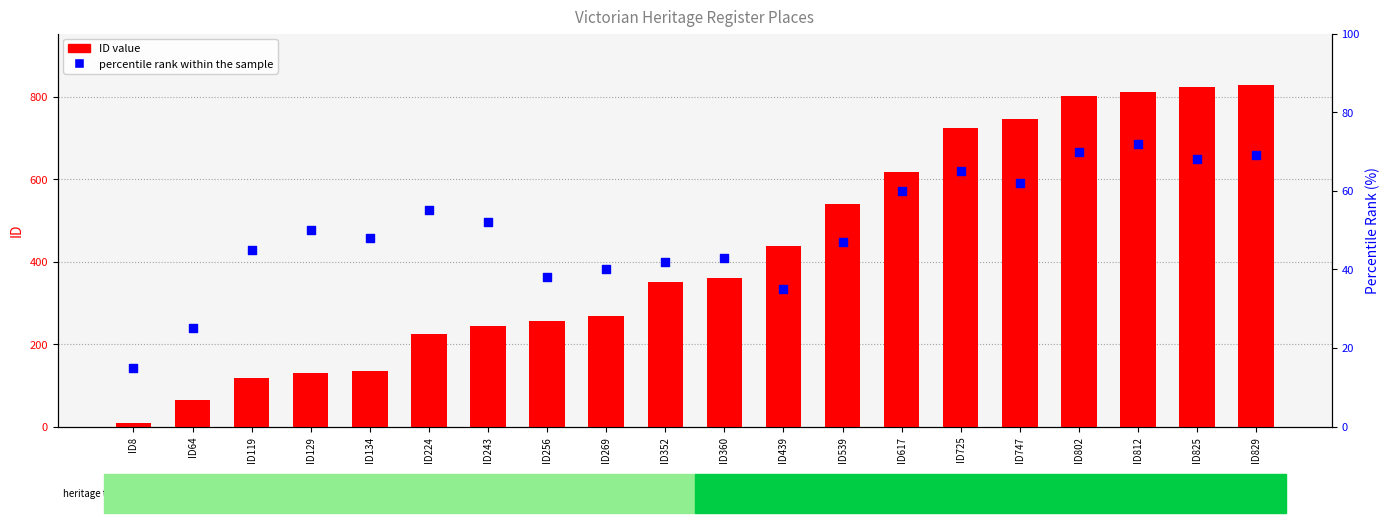

Which series contains the lowest Y value?

ID value